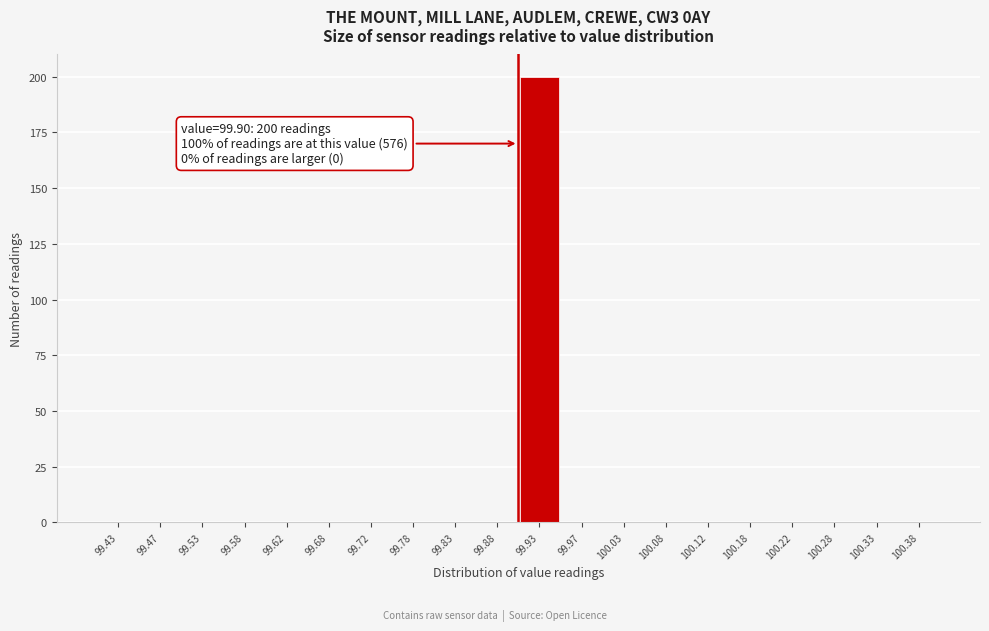

Over which range of the x-axis is the bar tallest?

99.90 to 99.95